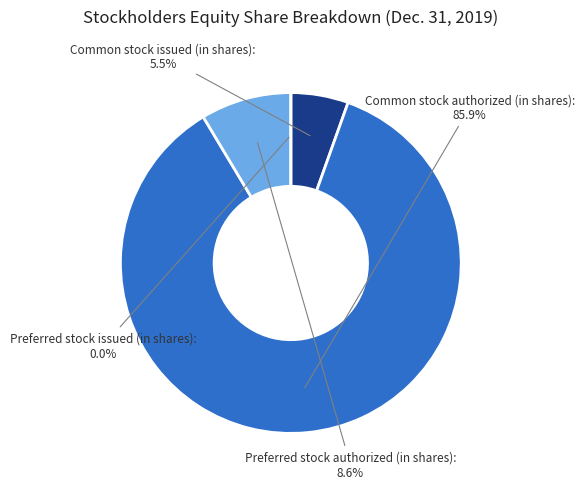

Is it true that Common stock authorized (in shares) is 94% of the pie?

False